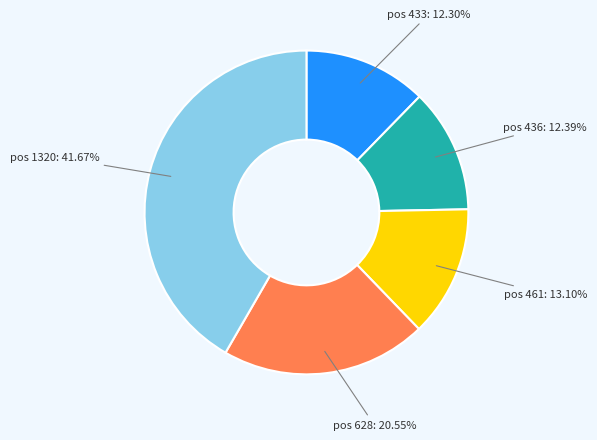

Which slice is the largest?

pos 1320: 41.67%